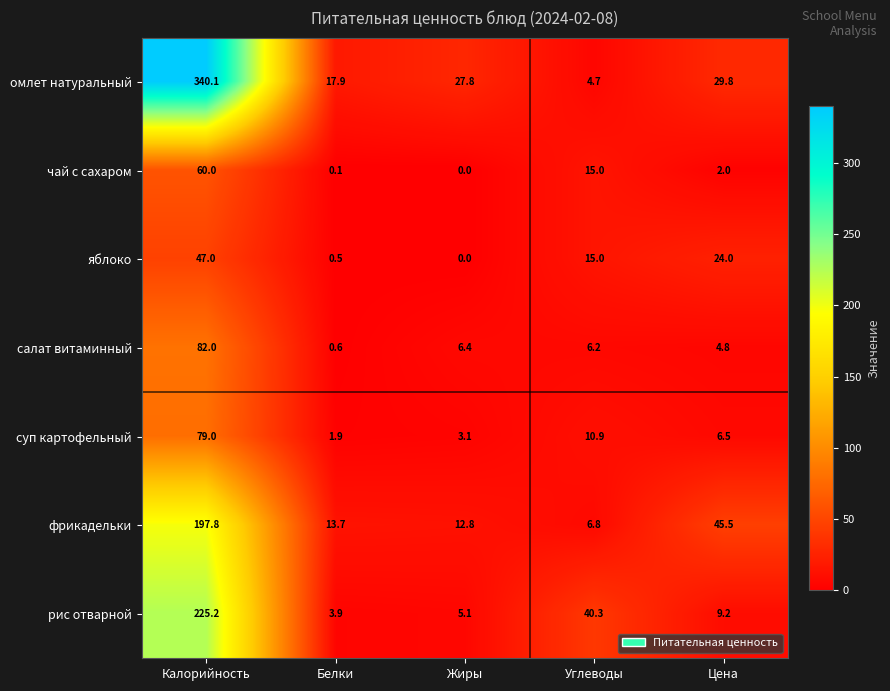

What is the sum of the фрикадельки values at Углеводы and Жиры?

19.6